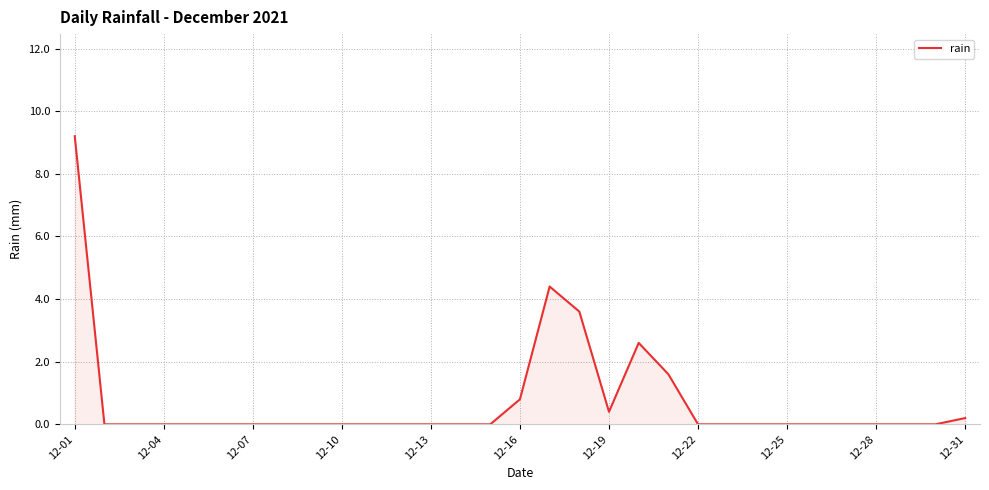

What is the difference between the maximum and minimum values?

9.2